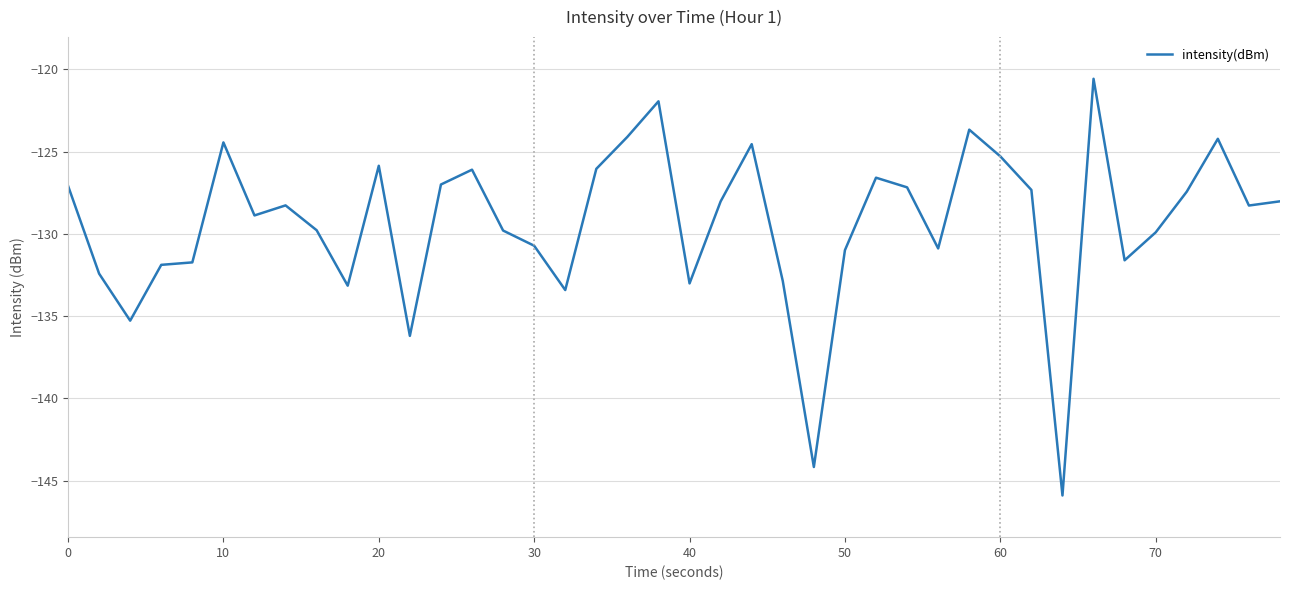

What is the average value?

-129.4